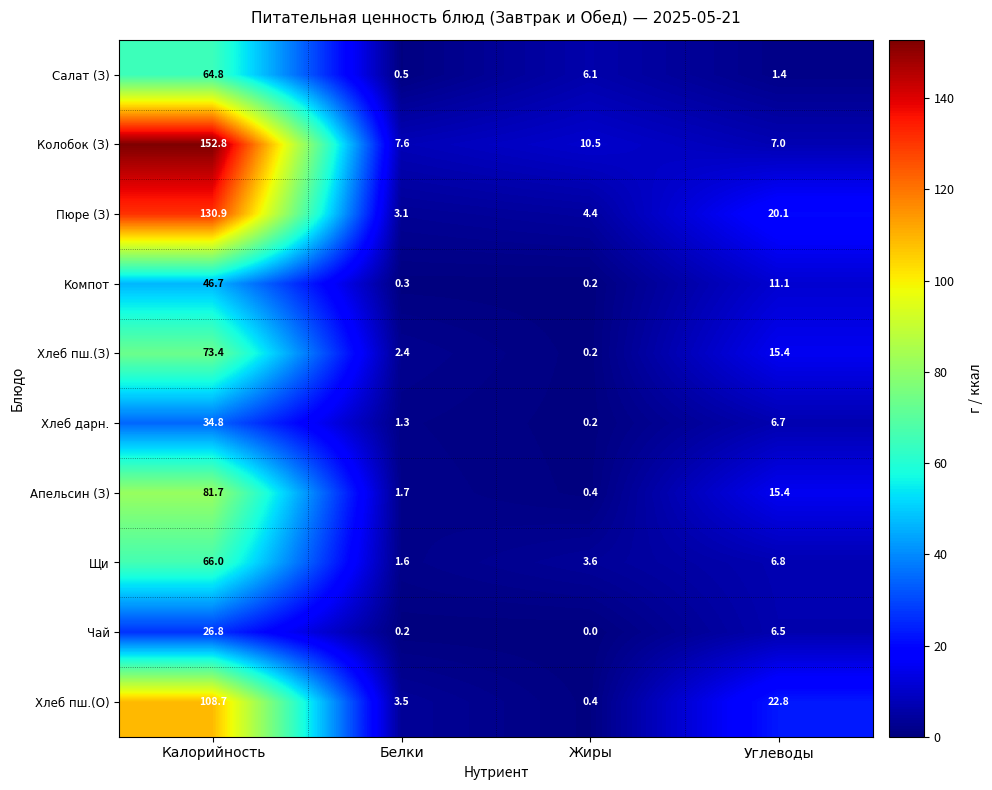

Is the value of Колобок (З) at Калорийность greater than the value of Хлеб дарн. at Калорийность?

Yes